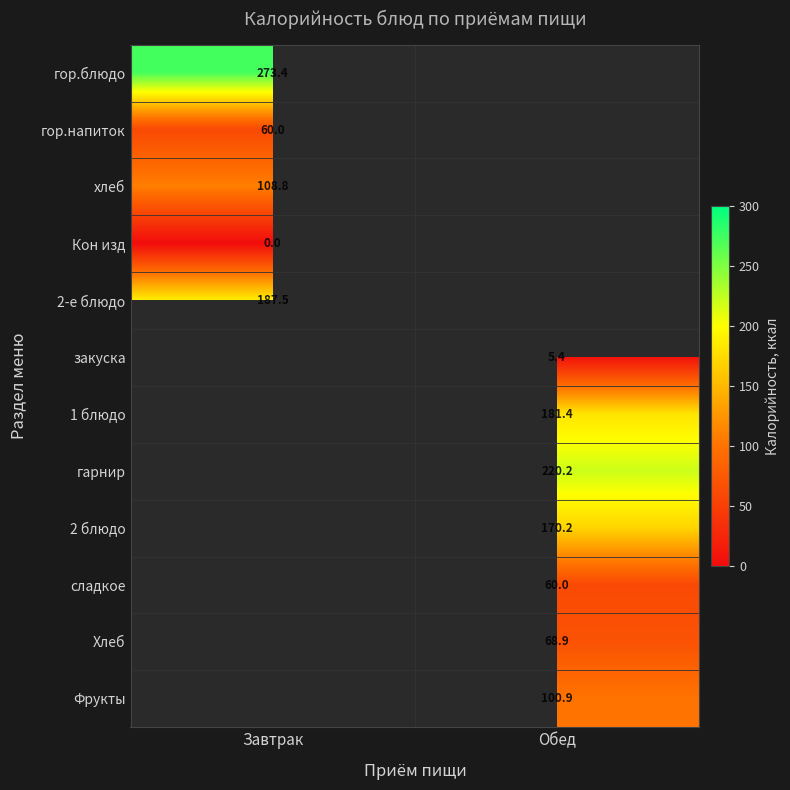

What is the greatest value displayed?

273.4